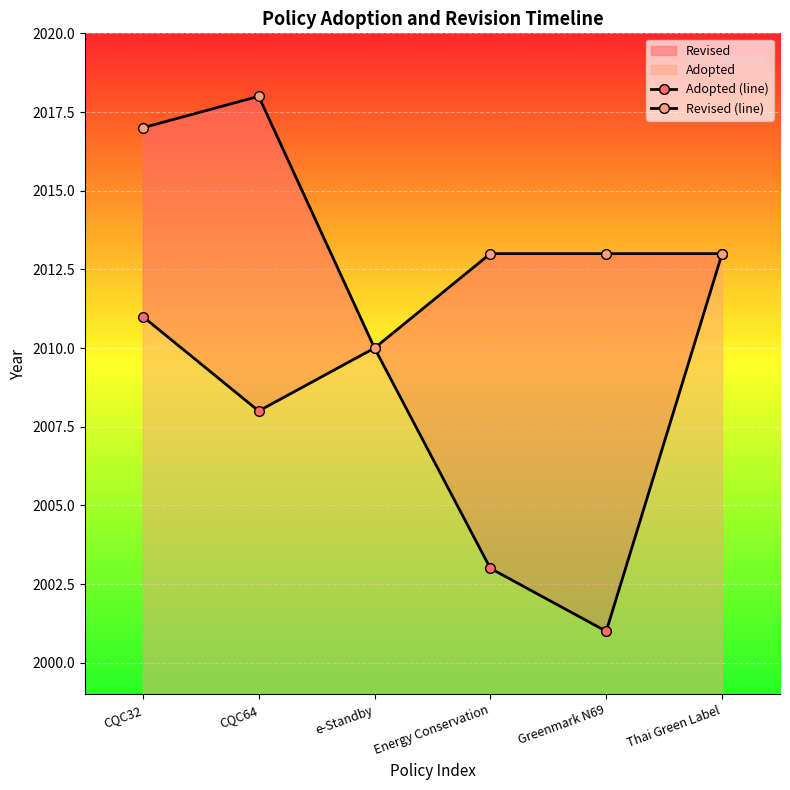

Rank the series by their average value, from highest to lowest.

Revised (line), Adopted (line)